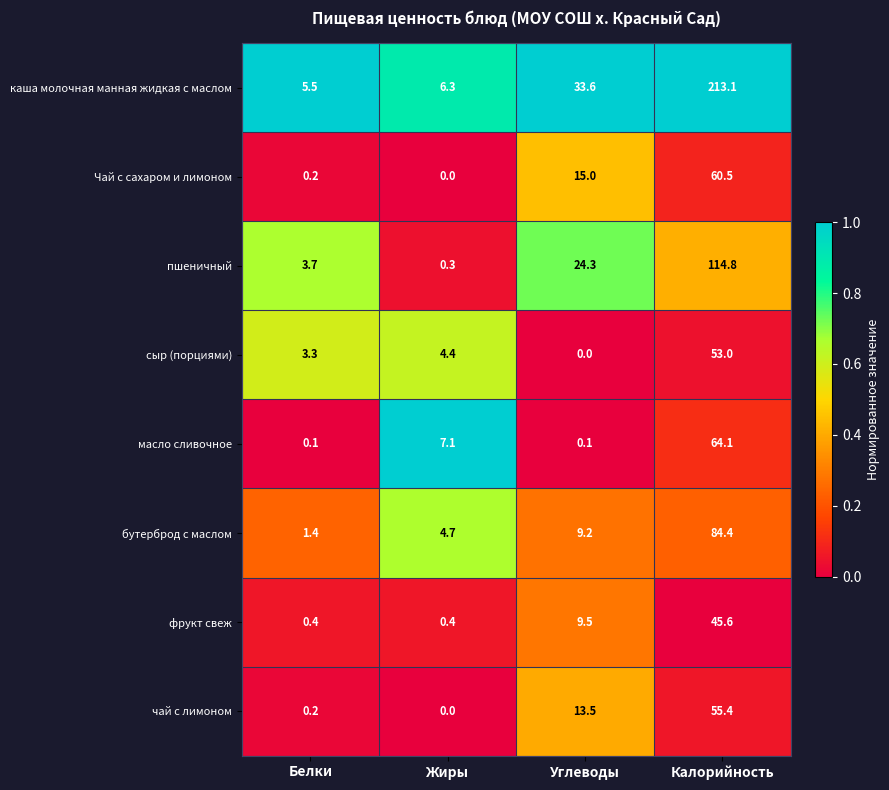

What is the total value across all series at Углеводы?

105.2